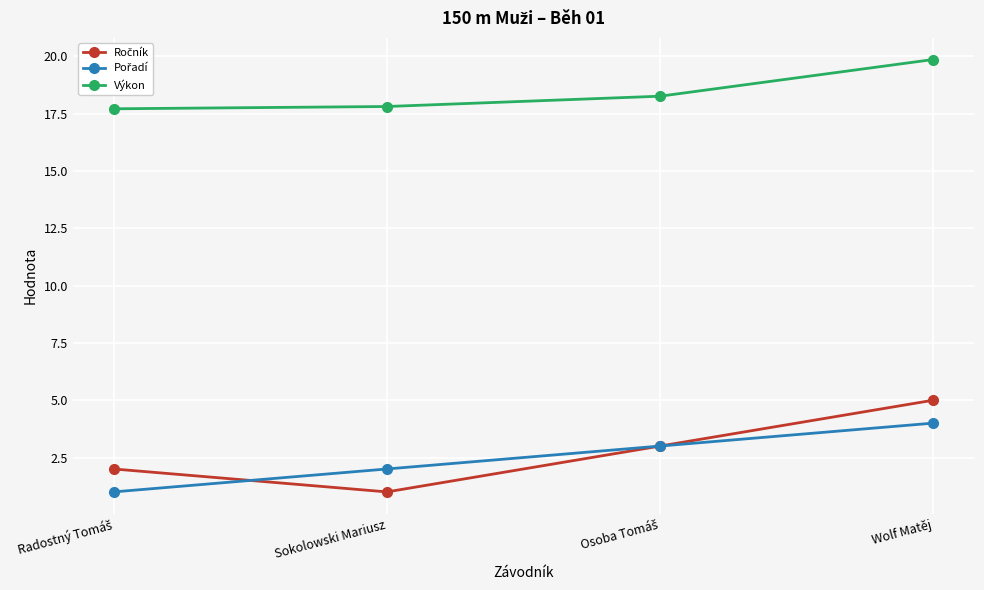

How many data points does each series have?

4